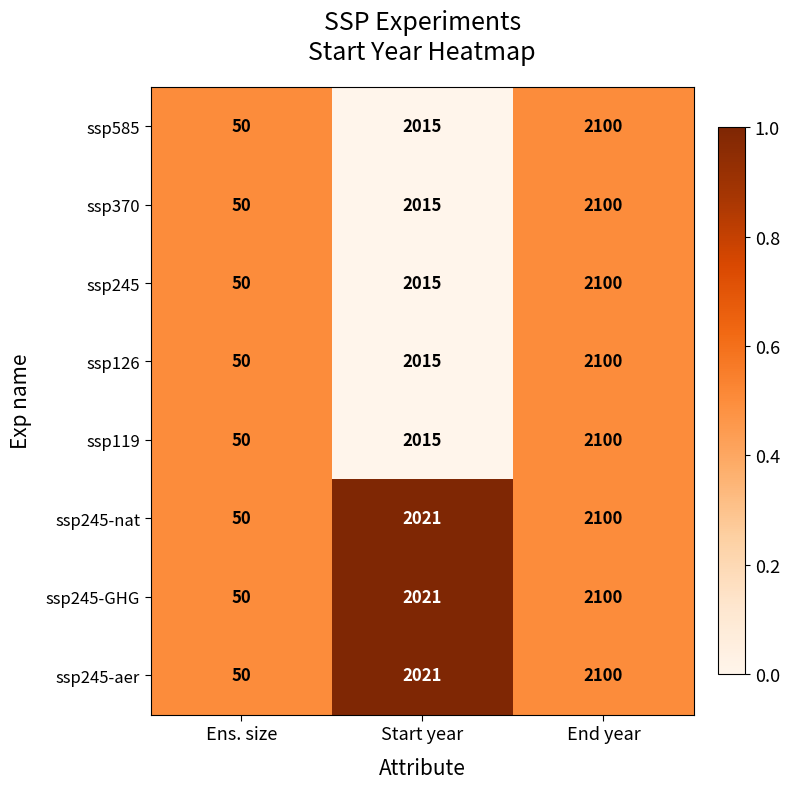

Is it true that ssp245-aer equals 2021 at Start year?

True